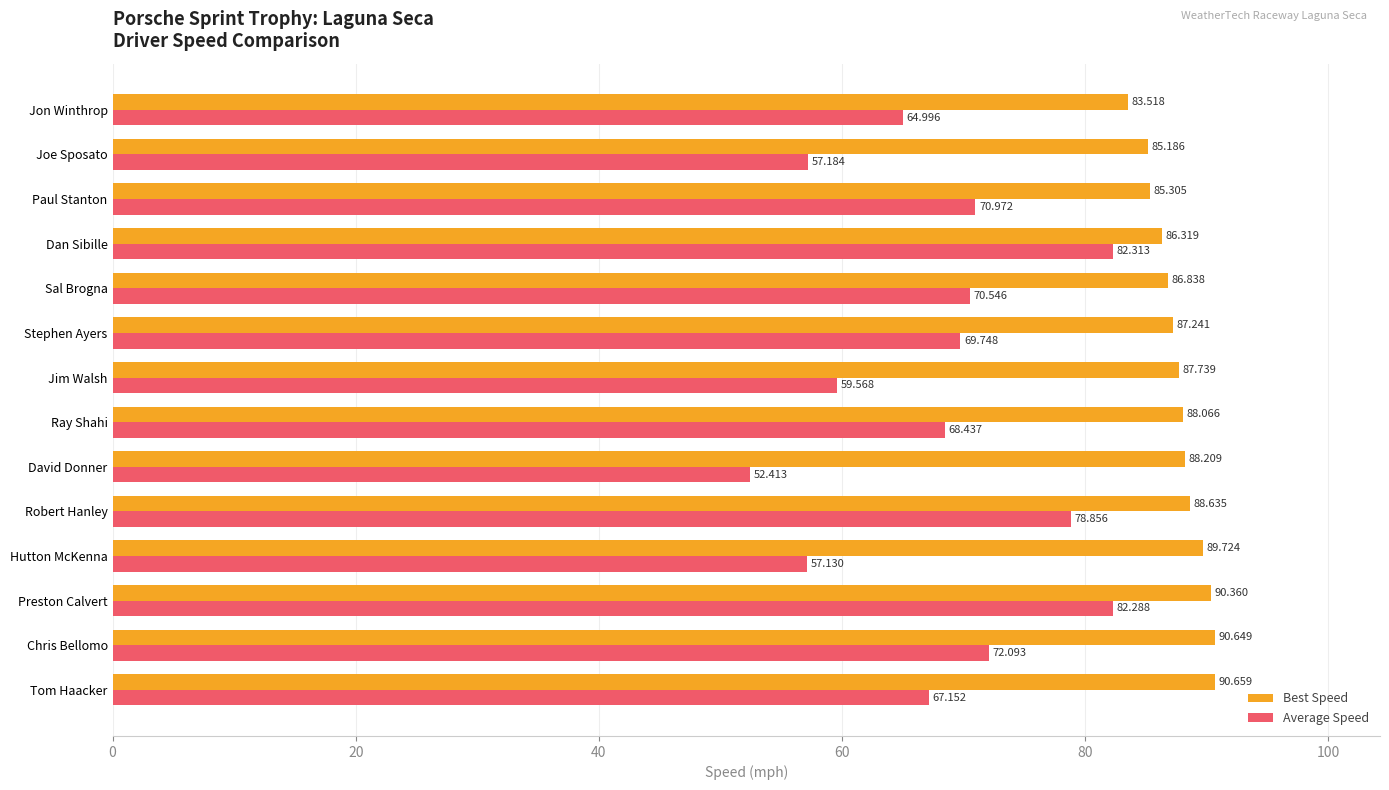

What is the smallest value displayed?

52.4